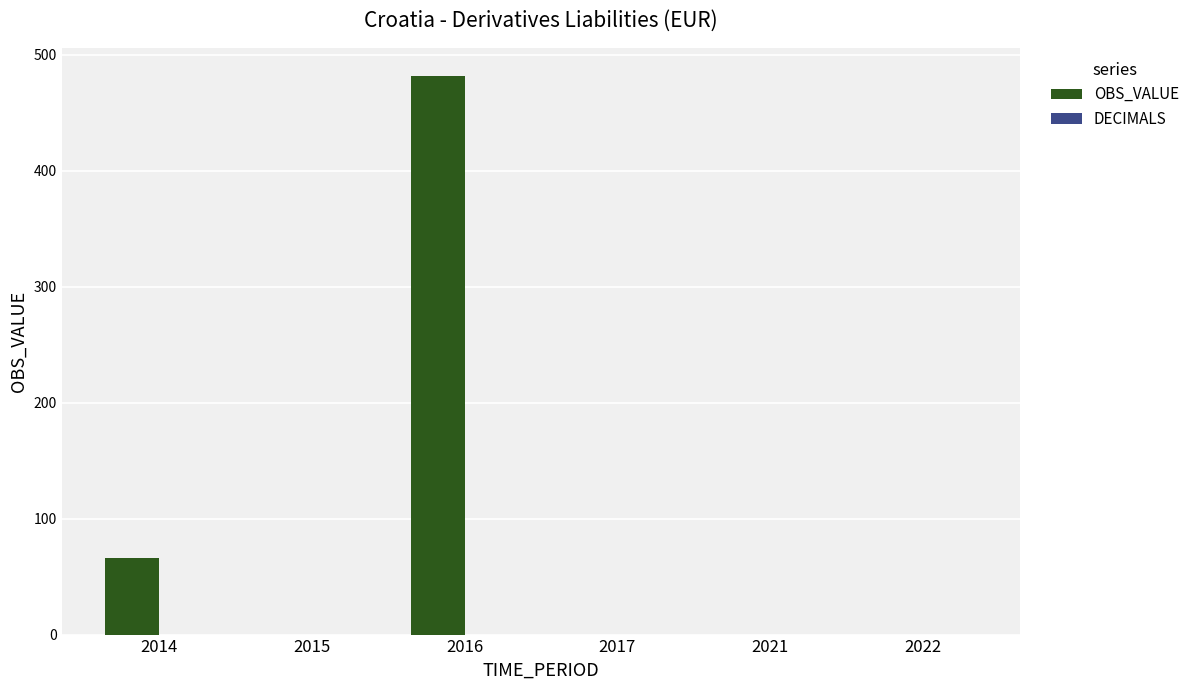

What is the change in value from 2015 to 2016?

+482